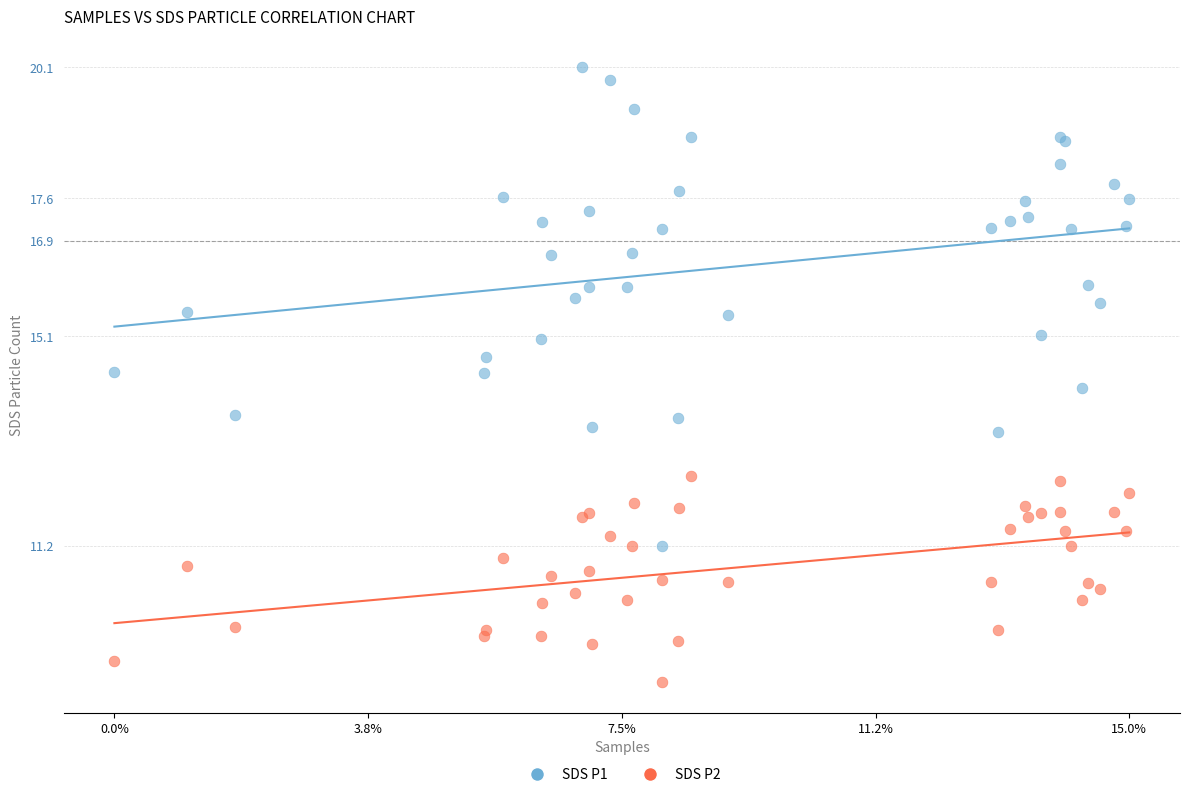

Which series contains the highest Y value?

SDS P1